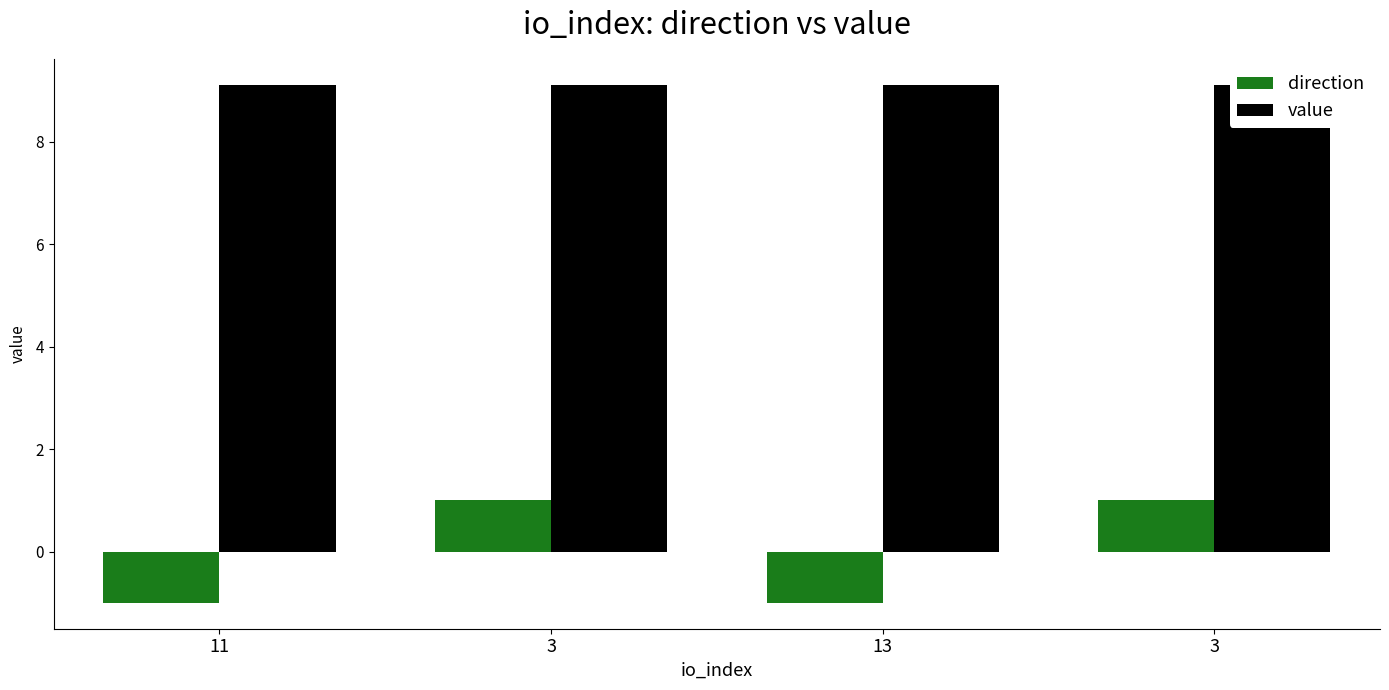

What is the value of the direction bar at the 3rd from the left?

-1.0